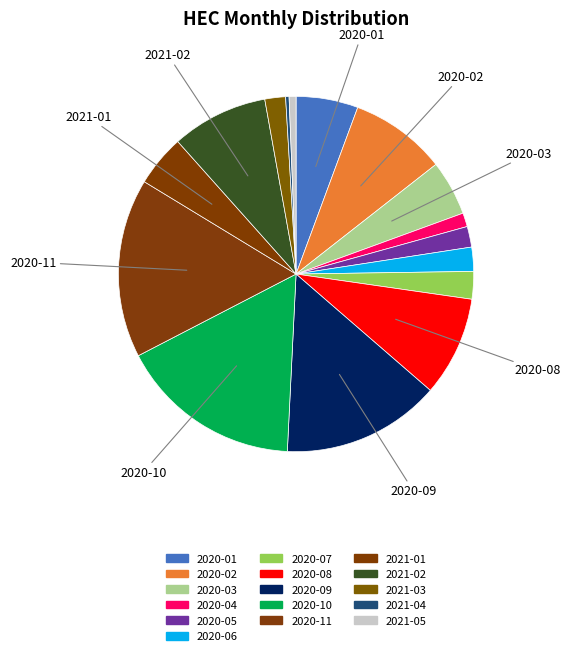

Is 2020-08 the majority of the pie?

No